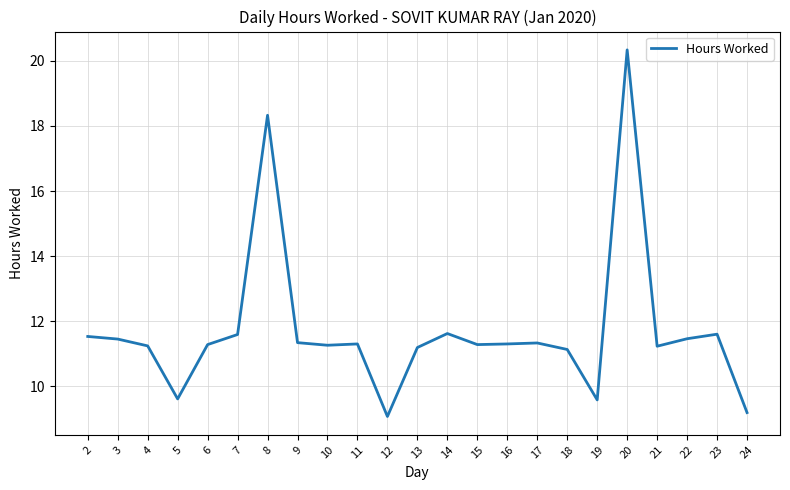

What is the ratio of the value at 12 to the value at 13?

0.8